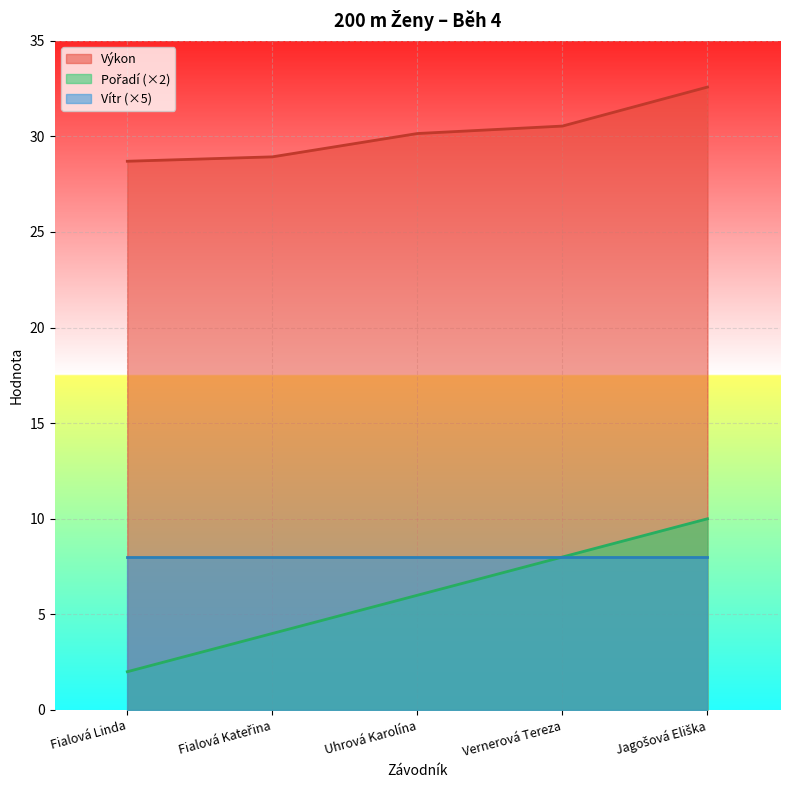

Which series has the largest range (max minus min)?

Pořadí